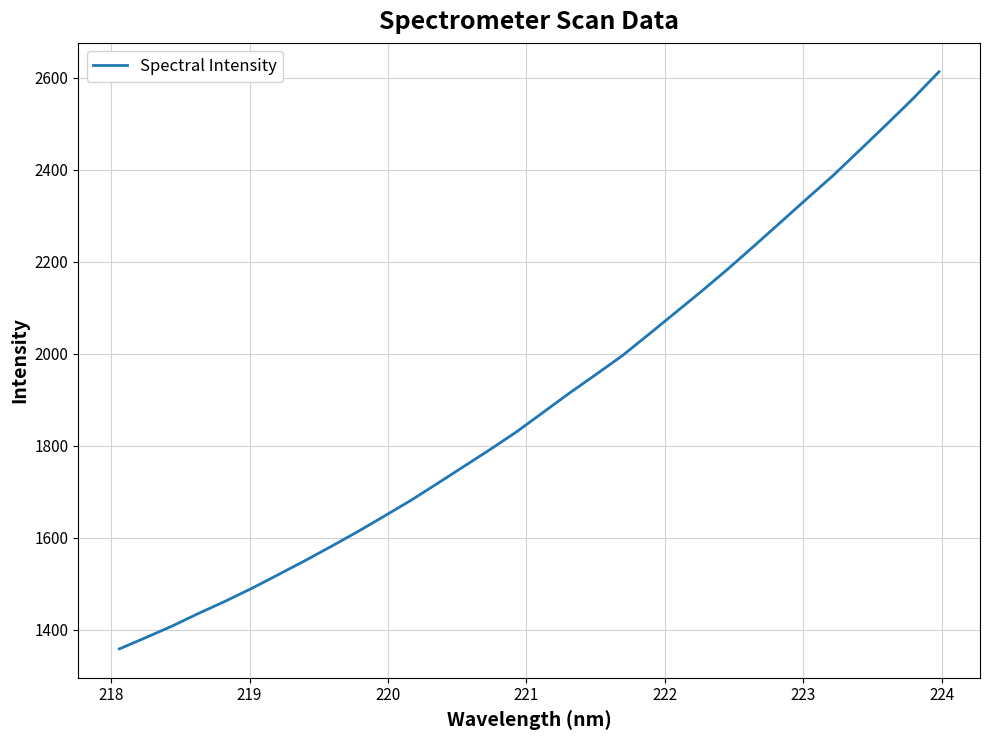

What is the minimum value shown in the chart?

1358.0